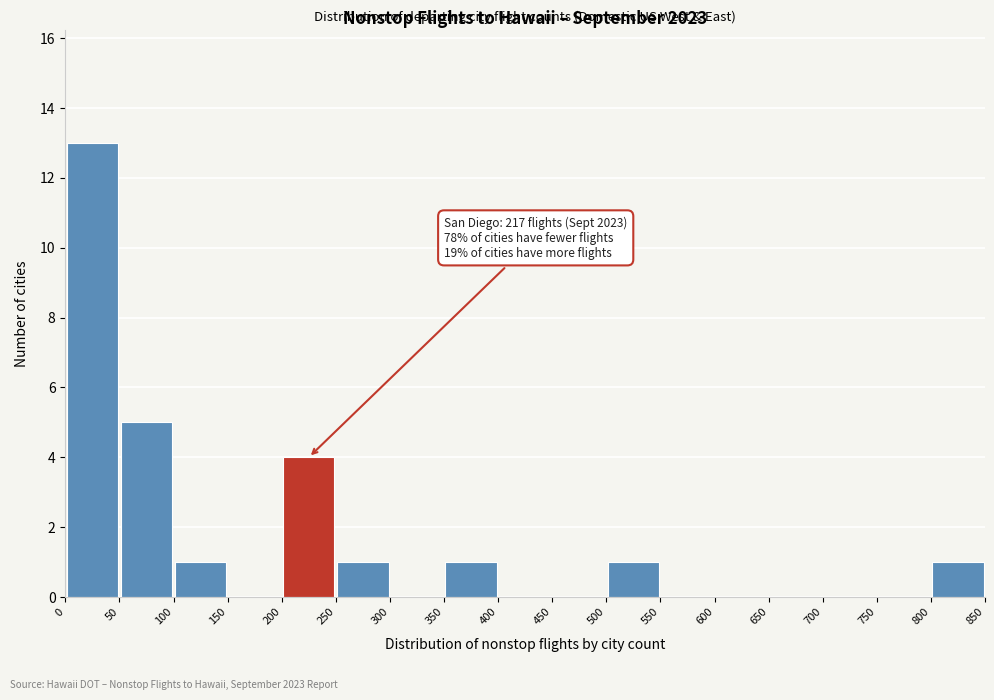

Over which range of the x-axis is the bar tallest?

0 to 50